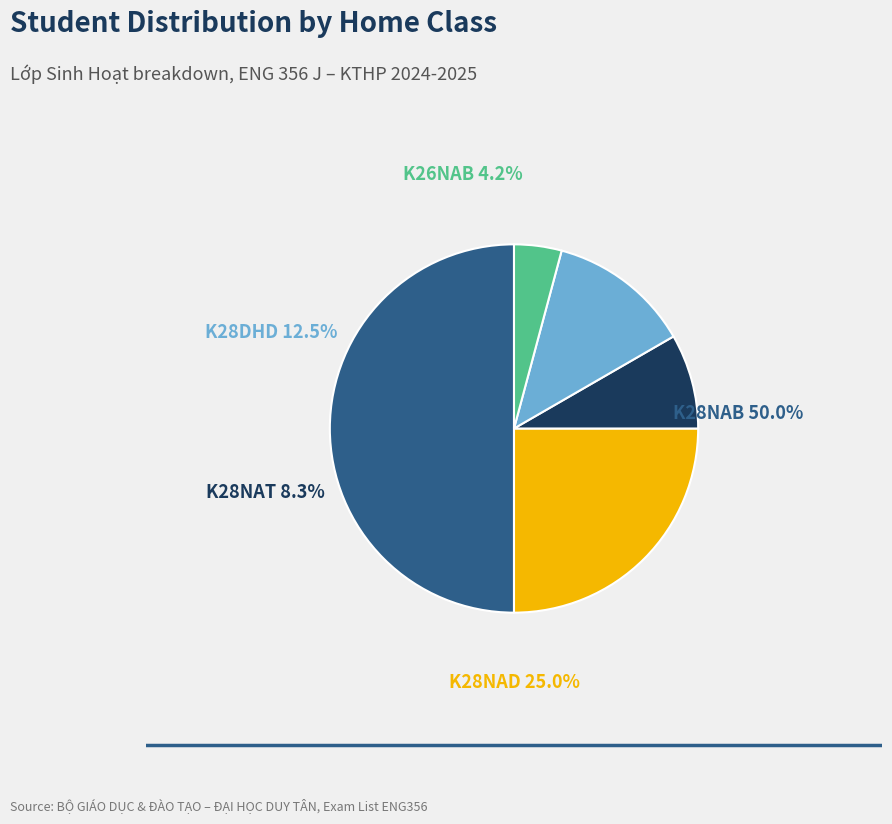

How many slices are in this pie chart?

5